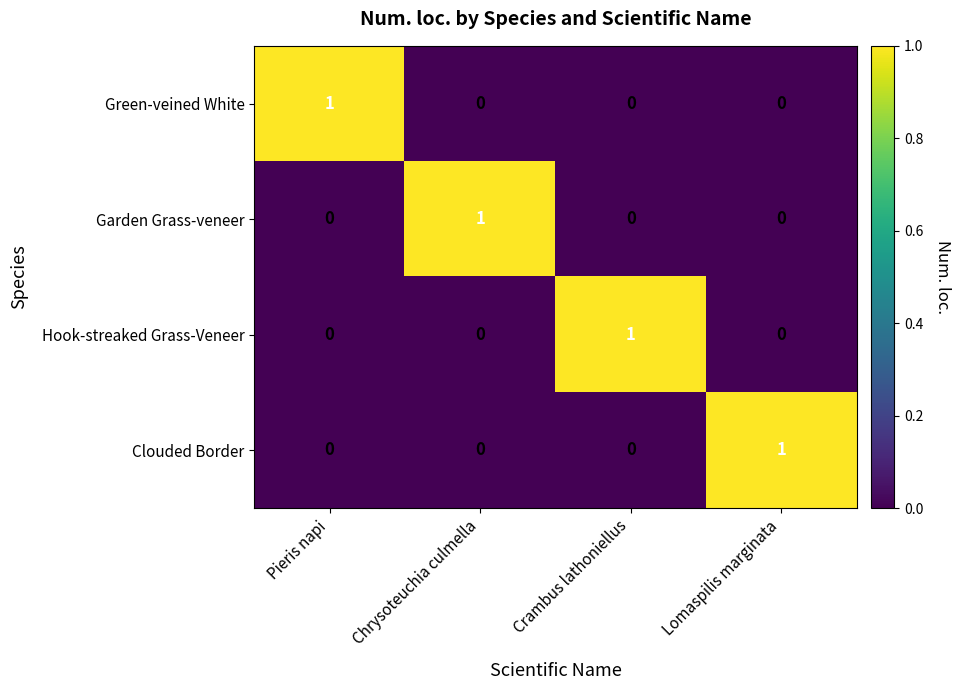

At how many categories does at least one series exceed 0?

4